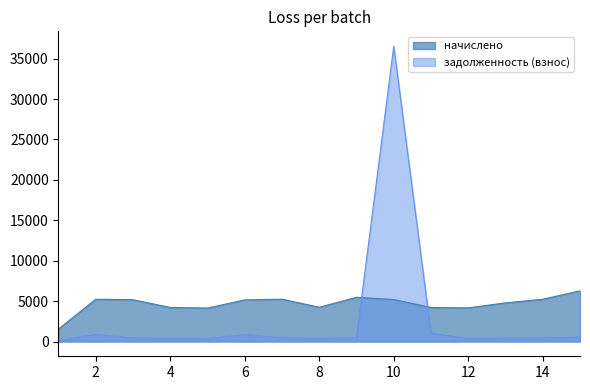

Does the chart display data point markers on the line(s)?

No